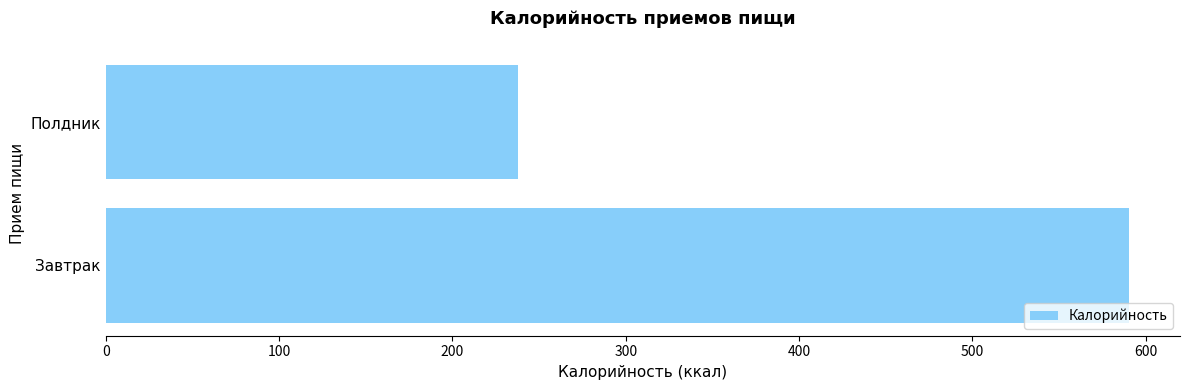

What is the minimum value shown in the chart?

237.6